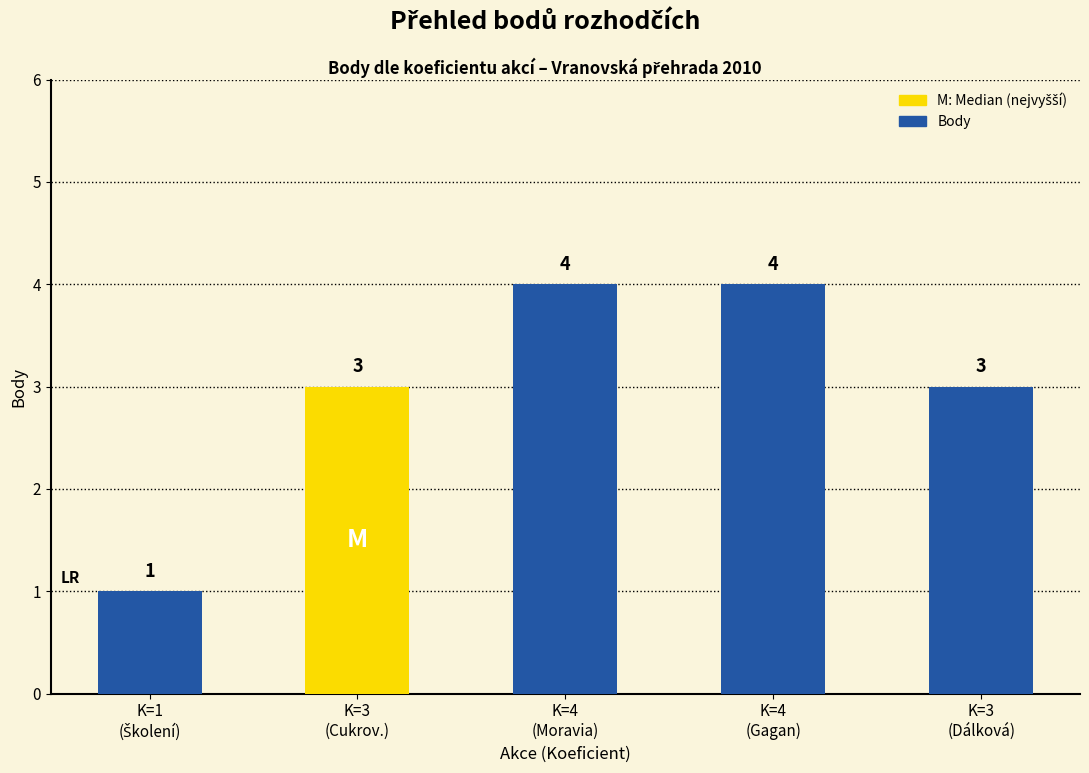

Count the number of categories in the chart.

5